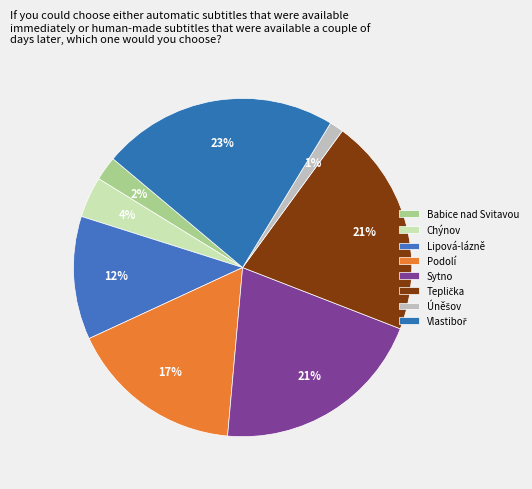

Is there a majority slice in this chart?

No